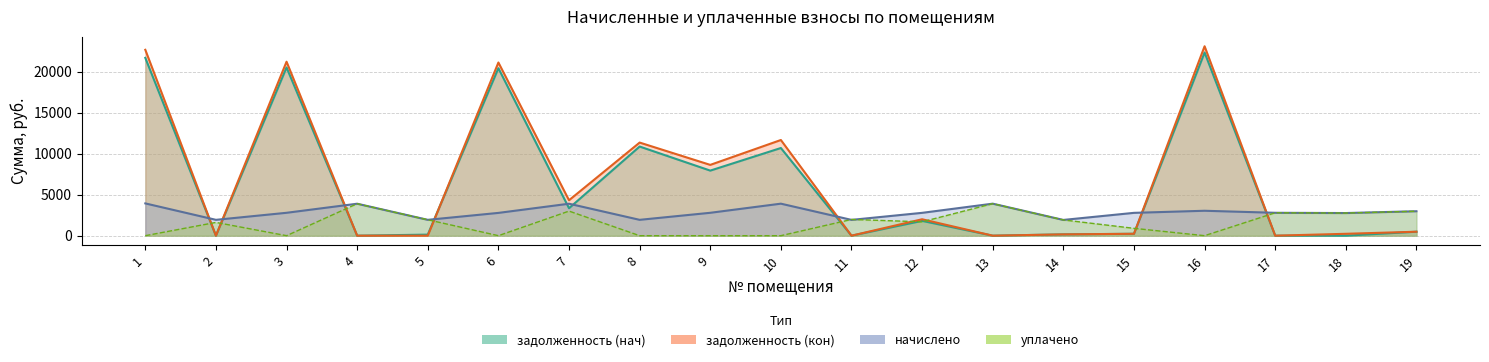

Reading left to right, transcribe all the data shown in this chart.

задолженность (нач): 1=21686.9	2=0.0	3=20520.7	4=0.0	5=131.0	6=20427.2	7=3348.0	8=10873.2	9=7937.2	10=10693.3	11=0.0	12=1807.4	13=0.0	14=160.1	15=232.1	16=22343.7	17=0.0	18=0.0	19=484.5
задолженность (кон): 1=22671.1	2=0.0	3=21218.7	4=0.0	5=0.0	6=21122.0	7=4322.6	8=11356.6	9=8635.2	10=11669.5	11=0.0	12=2003.8	13=0.0	14=160.1	15=232.1	16=23103.7	17=0.0	18=230.0	19=483.7
начислено: 1=3936.8	2=1933.4	3=2792.0	4=3898.7	5=1933.4	6=2779.3	7=3898.7	8=1933.4	9=2792.0	10=3905.0	11=1927.1	12=2785.7	13=3905.0	14=1920.7	15=2785.7	16=3040.1	17=2792.0	18=2760.2	19=2982.8
уплачено: 1=0.0	2=1619.8	3=0.0	4=3898.7	5=1943.0	6=0.0	7=3000.0	8=0.0	9=0.0	10=0.0	11=1980.0	12=1692.1	13=3905.0	14=1920.7	15=897.1	16=0.0	17=2792.0	18=2760.2	19=2984.1